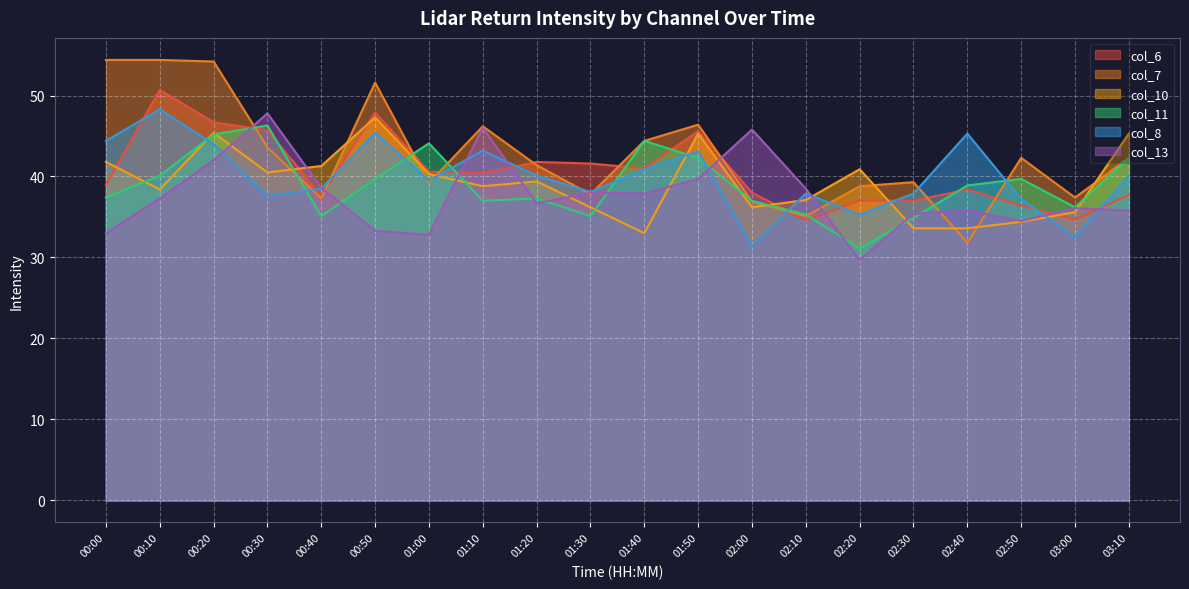

What position from the right is 02:30?

5